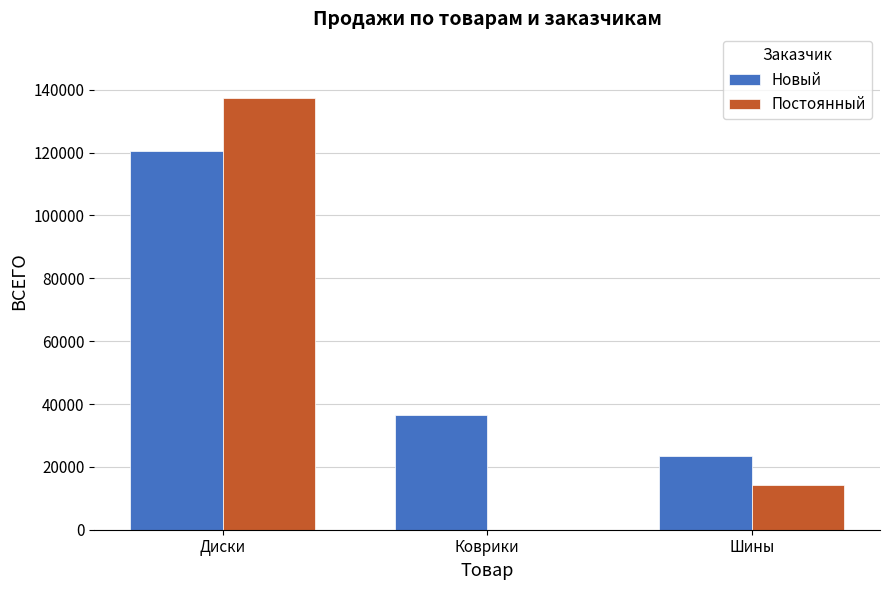

What value does the Постоянный series have at Шины?

14075.8